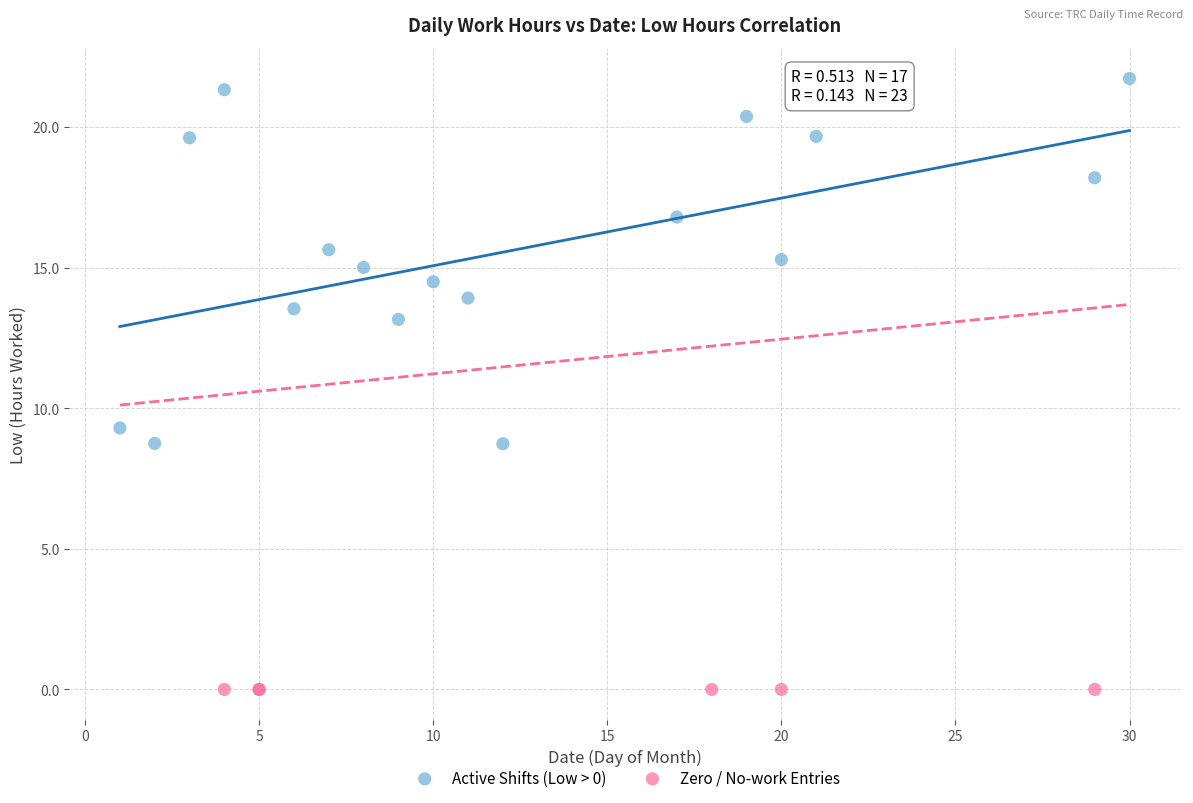

What are all the series names shown in the legend?

Active Shifts (Low > 0), Zero / No-work Entries